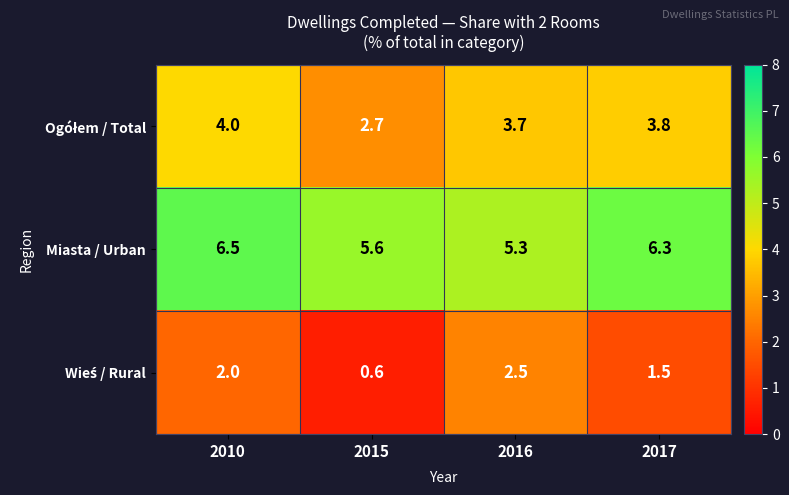

At how many categories does at least one series exceed 5?

4